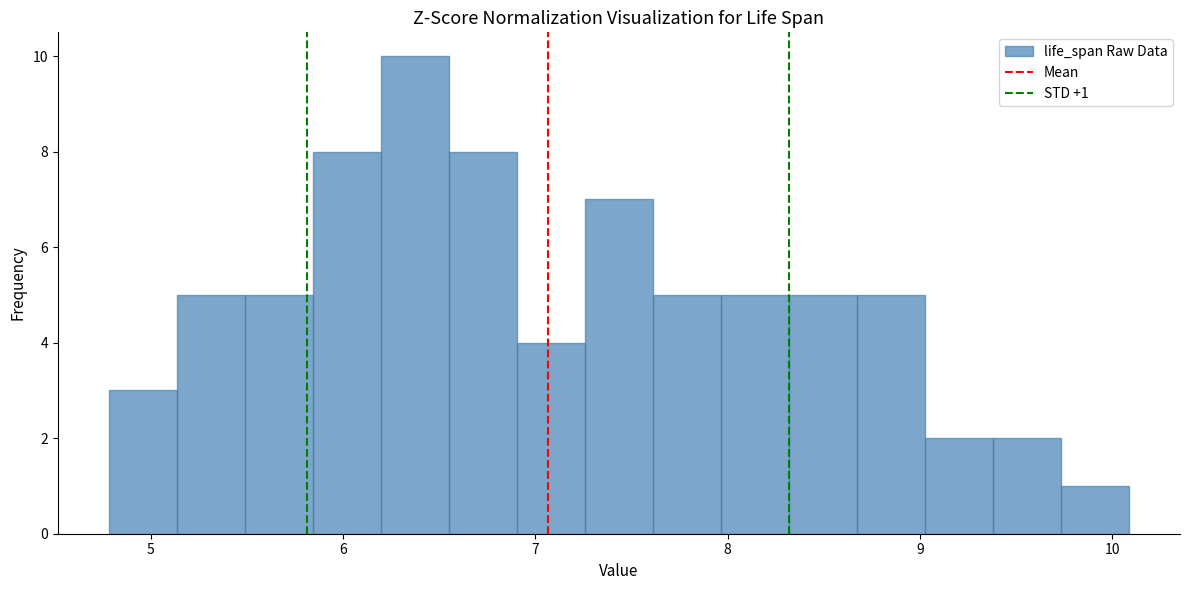

Read against the x-axis, roughly where is the centre of the tallest bar?

6.4